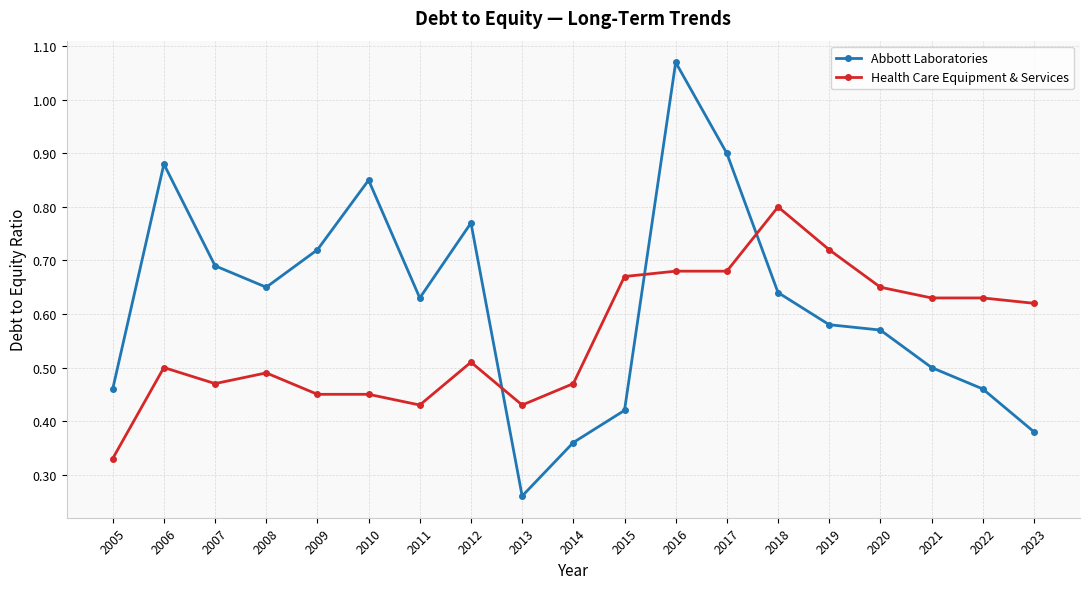

List the series in order of their overall mean, highest first.

Abbott Laboratories, Health Care Equipment & Services